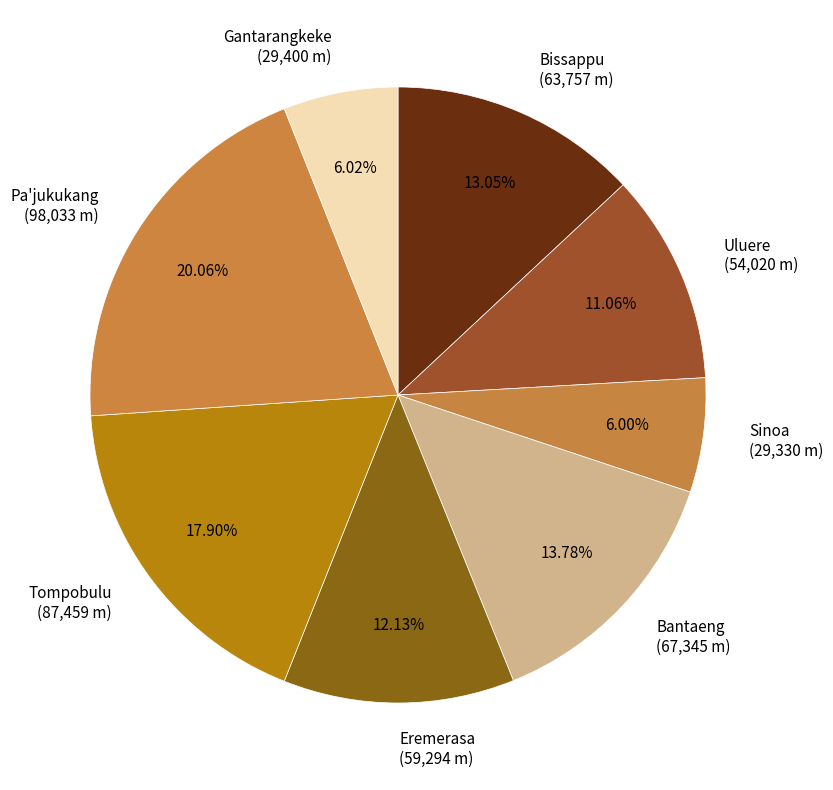

To the nearest percent, what is the difference between the Eremerasa and Sinoa slice percentages?

6%